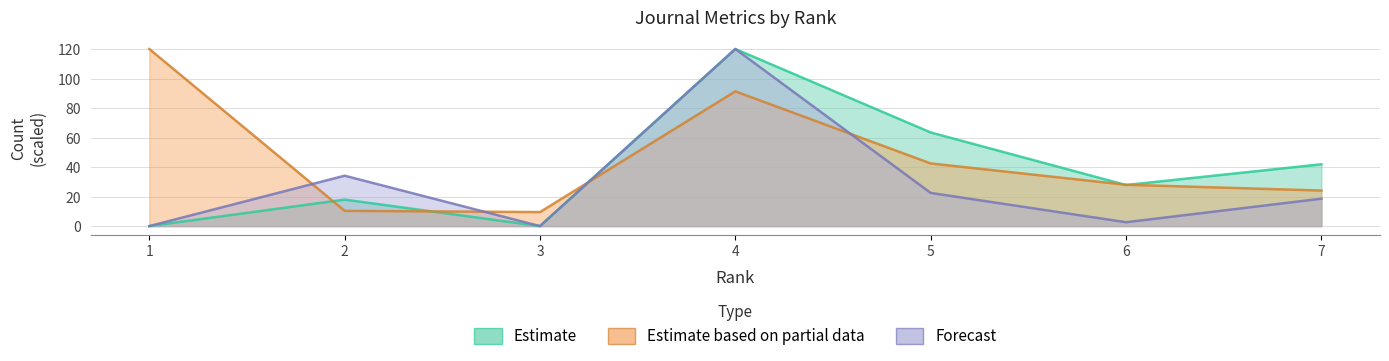

True or false: Total Cites (3years) and Total Refs. cross at least once.

True